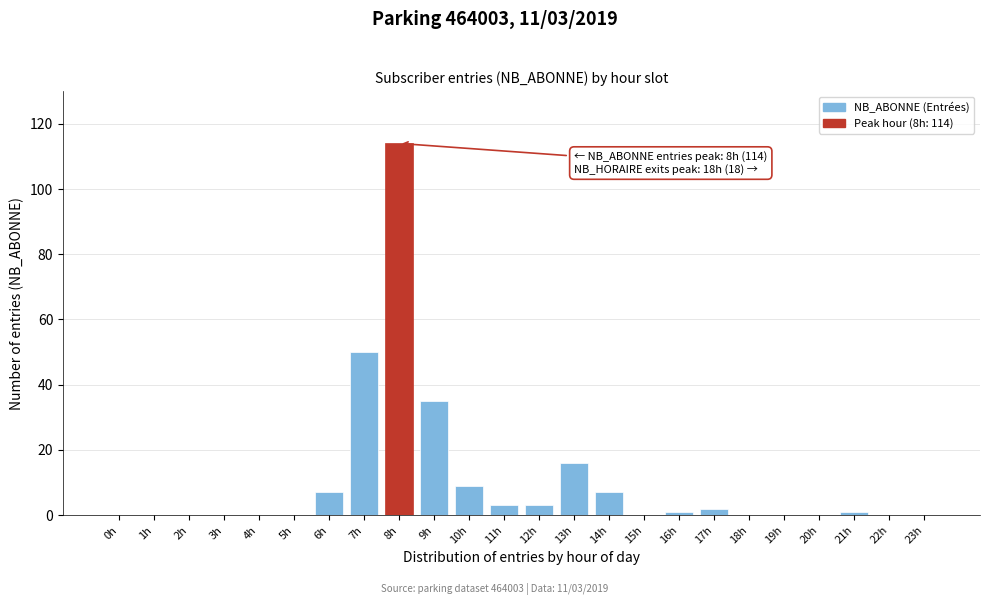

Reading left to right, list all the values displayed in this chart.

0h=0	1h=0	2h=0	3h=0	4h=0	5h=0	6h=7	7h=50	8h=114	9h=35	10h=9	11h=3	12h=3	13h=16	14h=7	15h=0	16h=1	17h=2	18h=0	19h=0	20h=0	21h=1	22h=0	23h=0